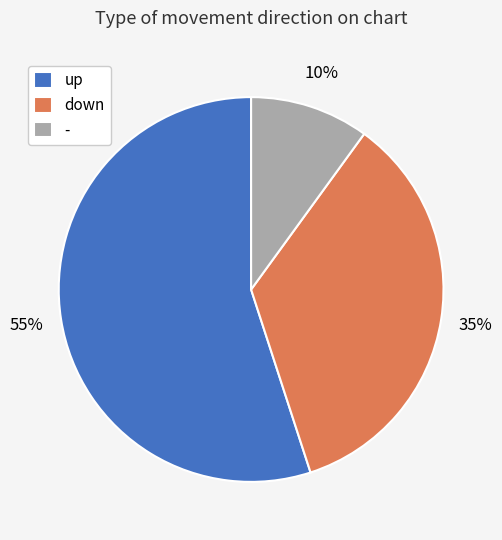

To the nearest percent, what portion does - represent?

10%